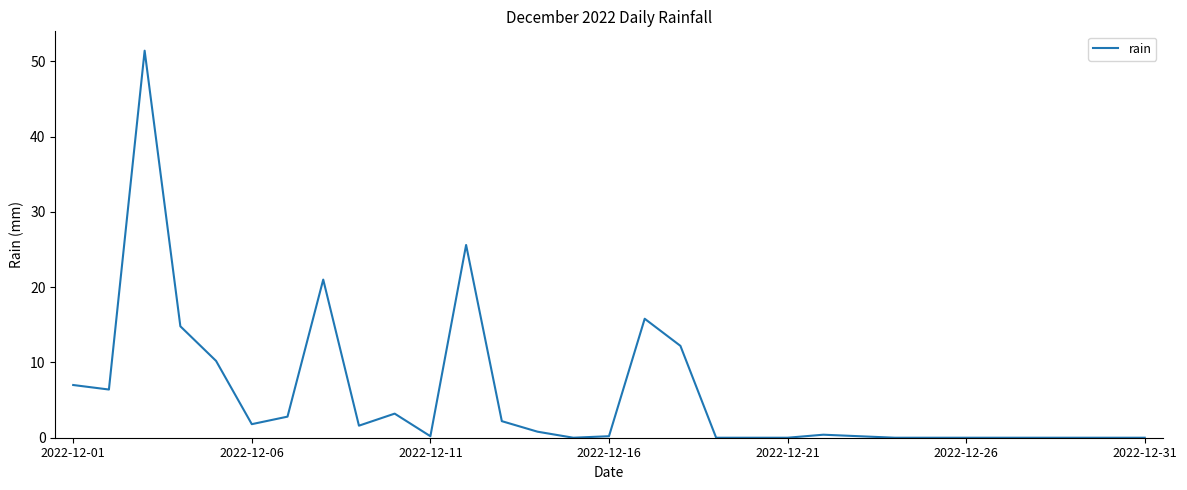

How many categories are shown in the chart?

31